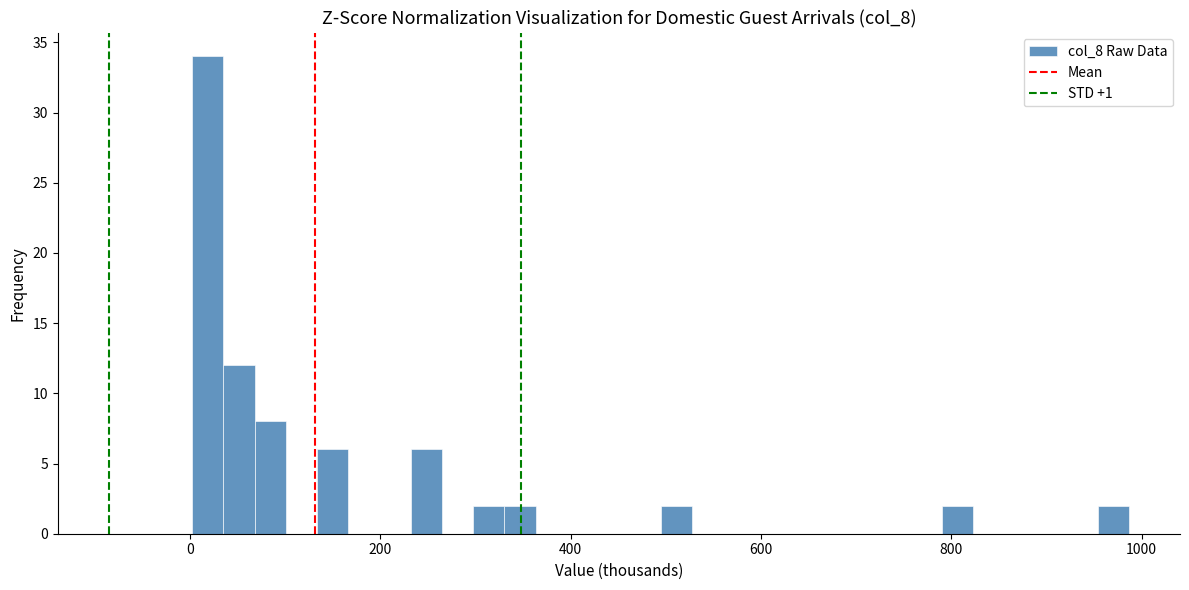

Read against the x-axis, roughly where is the centre of the tallest bar?

20